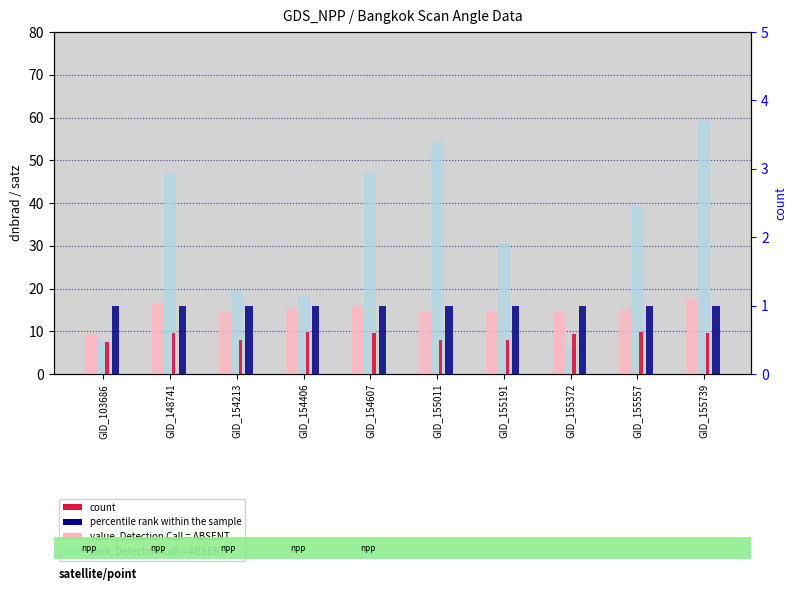

Reading right to left, list all the values displayed in this chart.

mean dnbrad, Detection Call = ABSENT: GID_155739=17.6	GID_155557=14.9	GID_155372=14.6	GID_155191=14.8	GID_155011=14.8	GID_154607=15.9	GID_154406=15.1	GID_154213=14.6	GID_148741=16.6	GID_103686=9.4
mean satz, Detection Call = ABSENT: GID_155739=59.3	GID_155557=39.3	GID_155372=5.9	GID_155191=30.7	GID_155011=54.2	GID_154607=47.2	GID_154406=18.4	GID_154213=19.7	GID_148741=47.1	GID_103686=8.3
value (sata): GID_155739=9.7	GID_155557=9.8	GID_155372=9.3	GID_155191=8.0	GID_155011=7.8	GID_154607=9.7	GID_154406=9.8	GID_154213=7.9	GID_148741=9.7	GID_103686=7.5
count: GID_155739=1.0	GID_155557=1.0	GID_155372=1.0	GID_155191=1.0	GID_155011=1.0	GID_154607=1.0	GID_154406=1.0	GID_154213=1.0	GID_148741=1.0	GID_103686=1.0